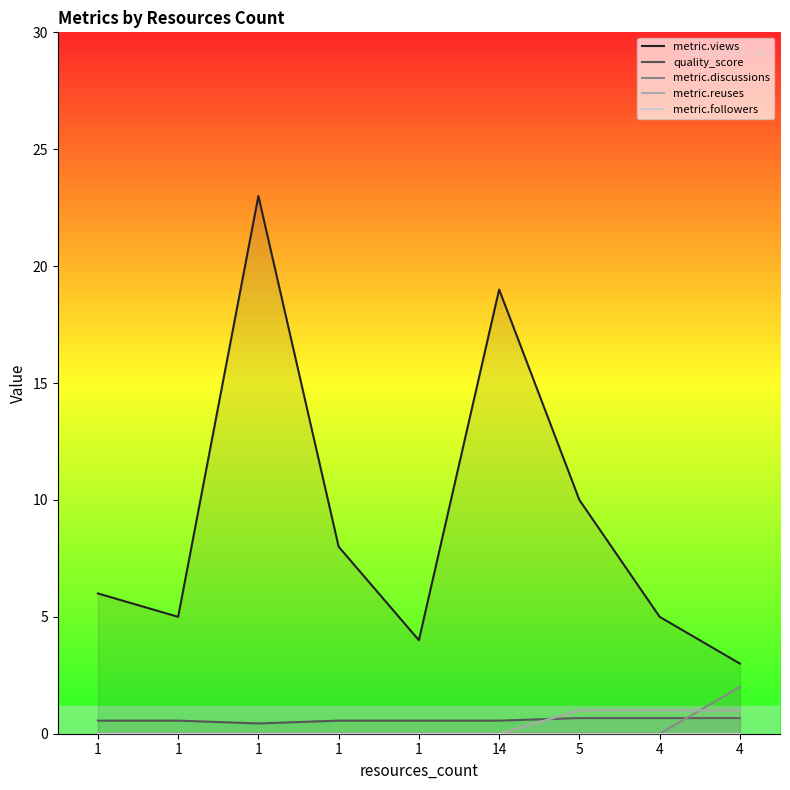

What is the spread (max minus min) of values at 14?

19.0